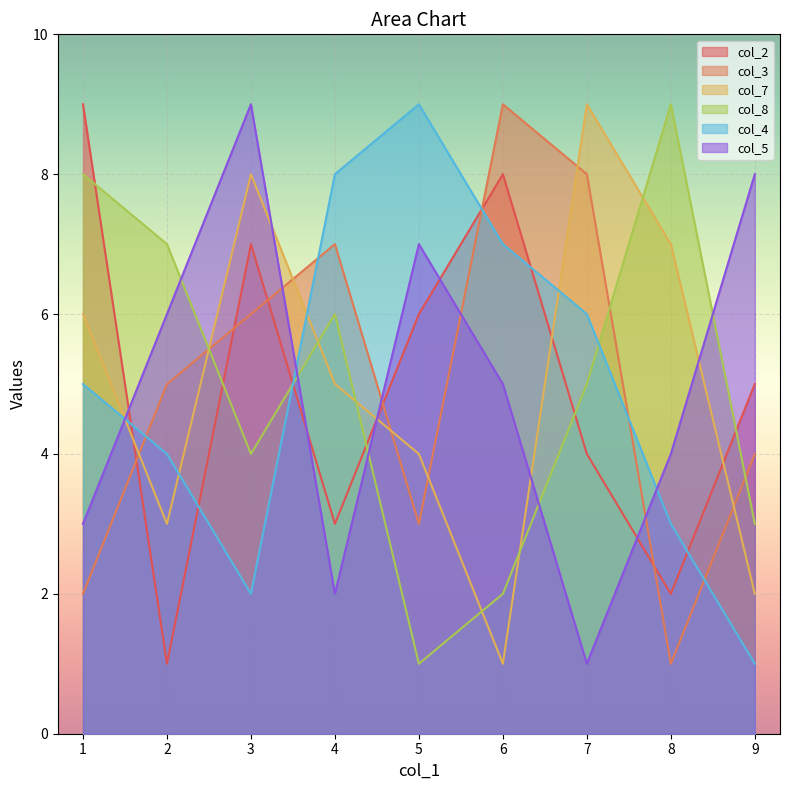

True or false: col_7 has a value of 6 at 7.

False